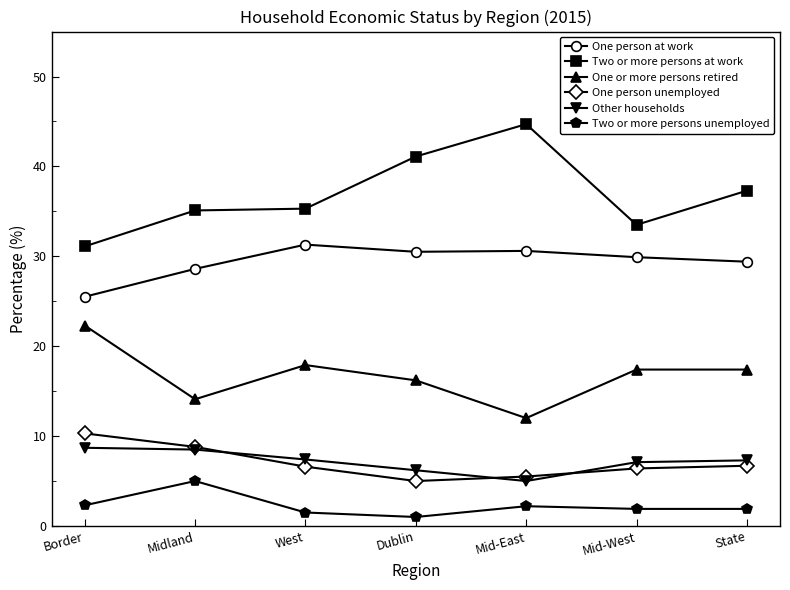

How many lines are shown in the chart?

6